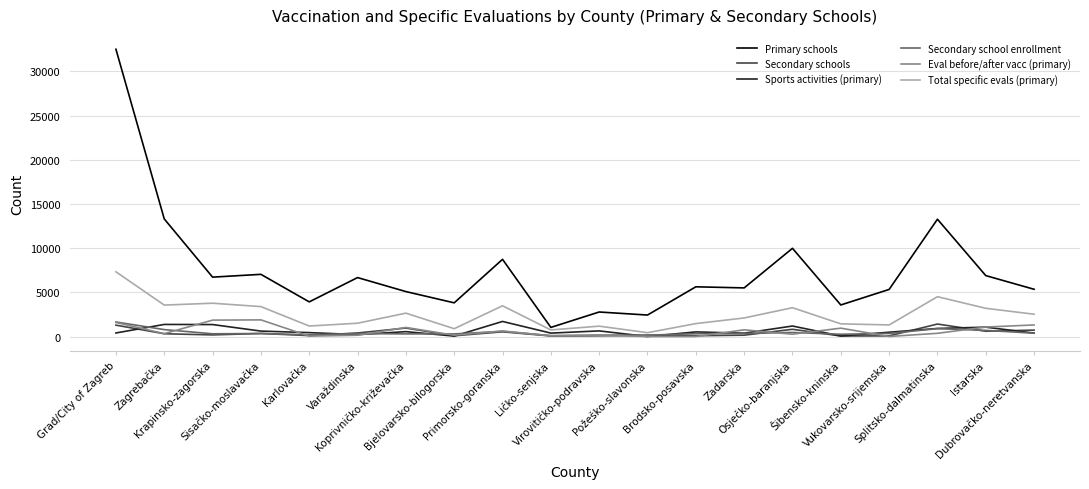

True or false: Sports activities (primary) has more than 2 points higher than both neighbors.

True